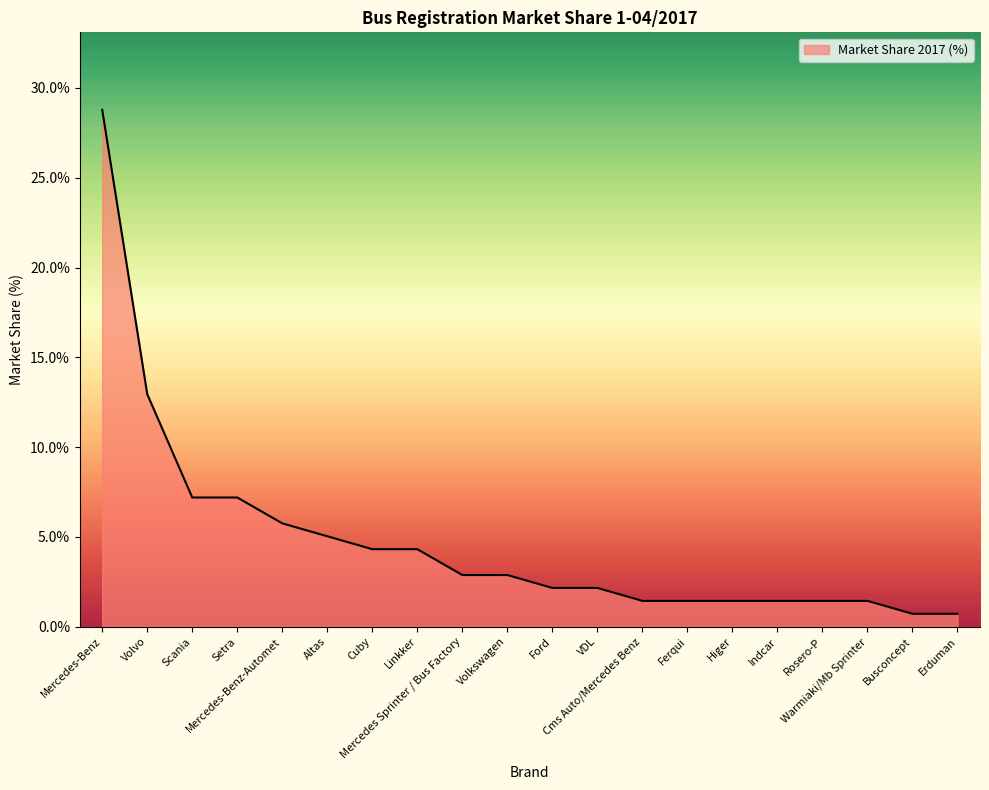

What is the maximum value shown in the chart?

28.8